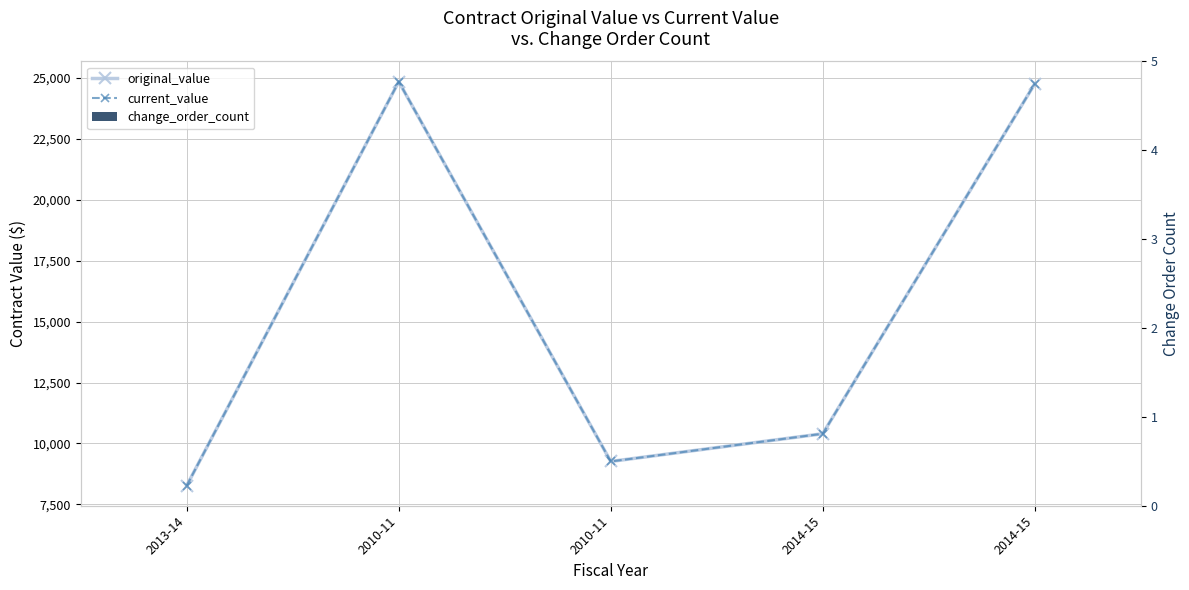

What is the average value of the original_value series?

15506